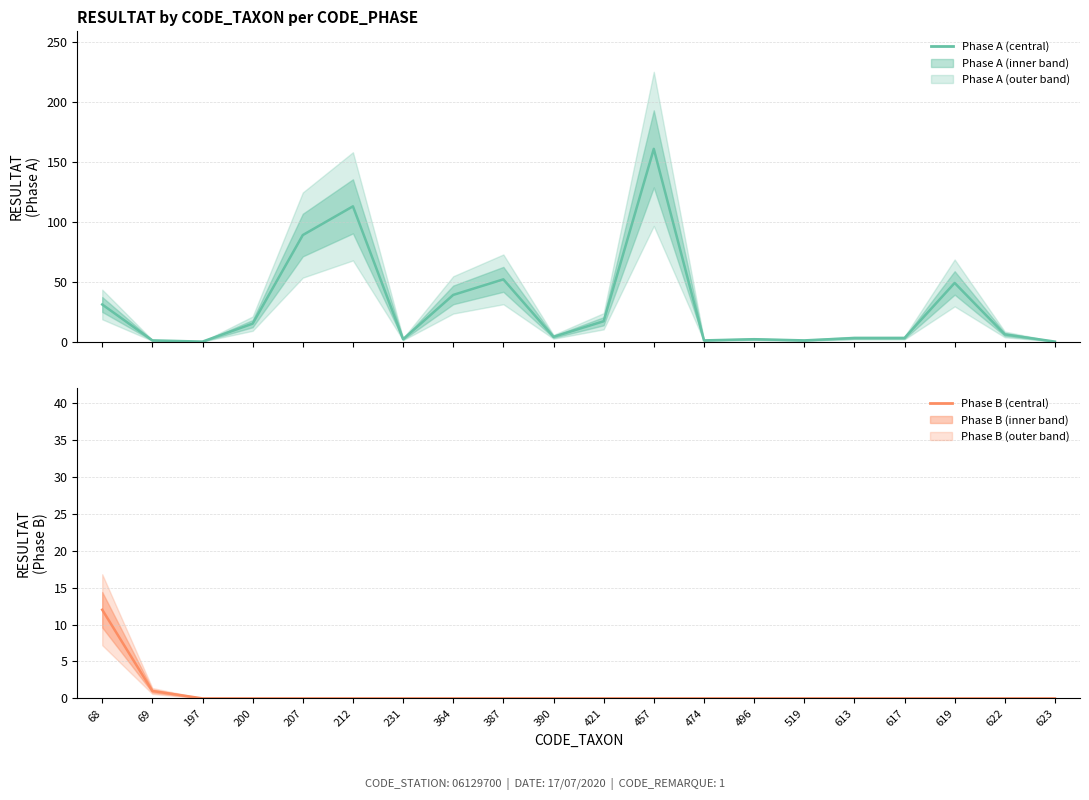

What is the average value of the Phase A series?

29